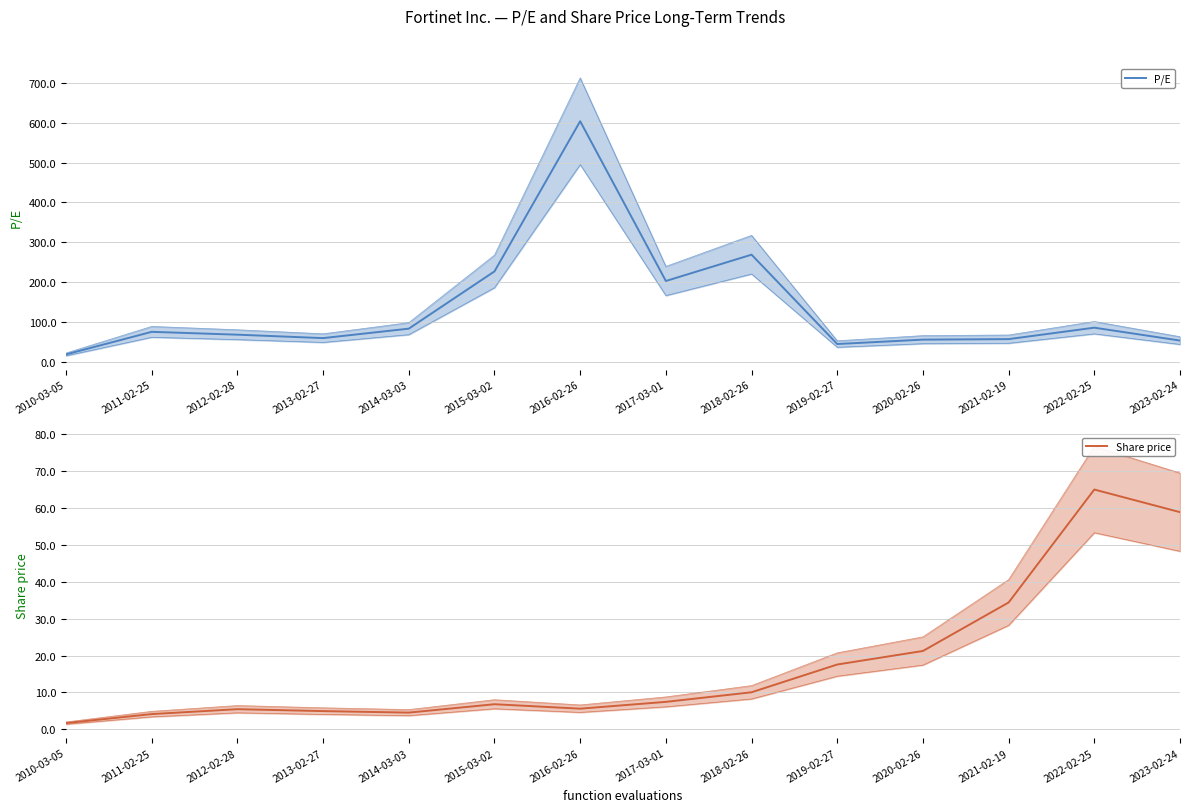

How many lines are shown in the chart?

2